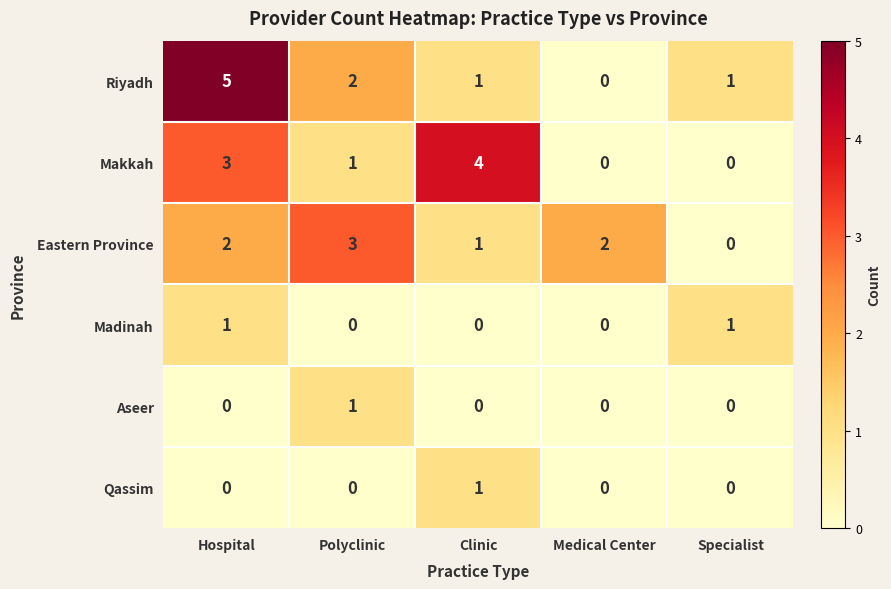

What is the difference between the highest and lowest values at Clinic?

4